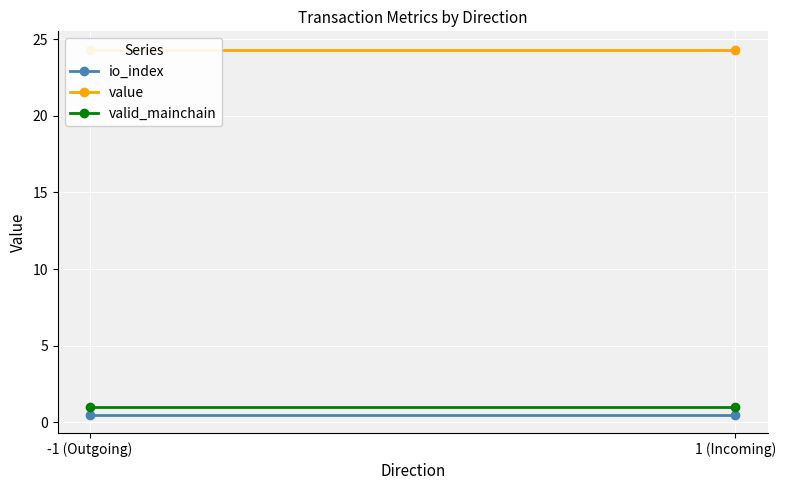

What is the difference between the highest and lowest values at -1 (Outgoing)?

23.8